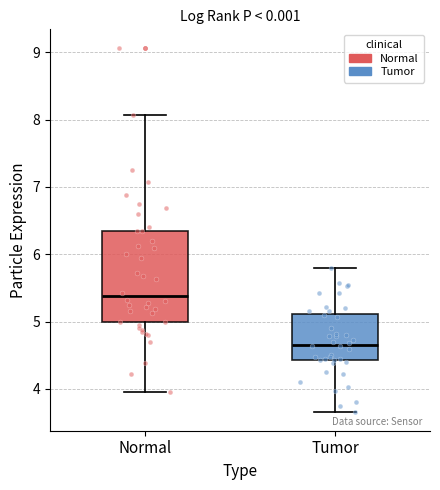

Reading left to right, read every box against the y-axis: the position of its median line, the range the box covers, and the ends of its whiskers. The values are not printed on the chart, so give them approximately, as read against the axis.

Normal: median 5.4, box 5.0 to 6.4, whiskers 4.0 to 8.1
Tumor: median 4.7, box 4.4 to 5.1, whiskers 3.7 to 5.8